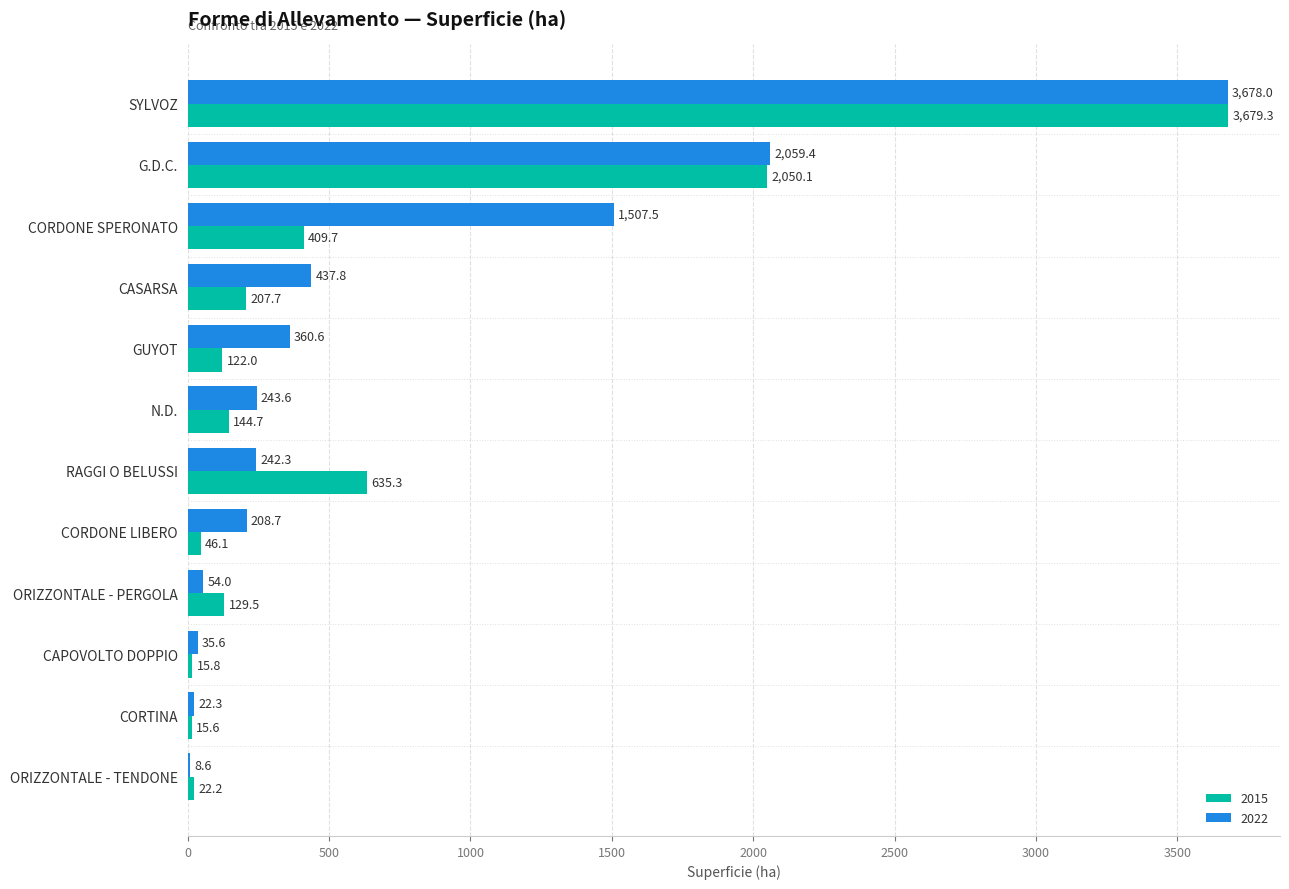

What is the sum of the 2022 values at SYLVOZ and CORDONE LIBERO?

3886.7